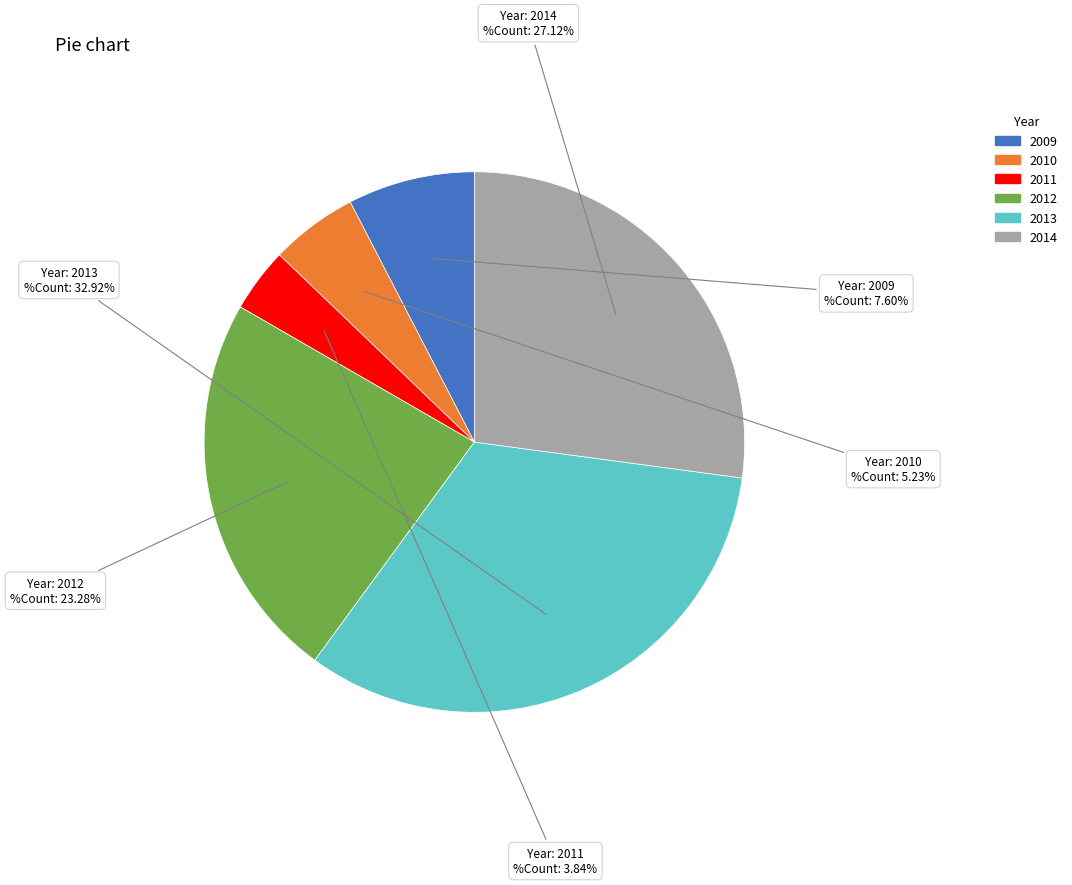

Does any single category account for the majority?

No